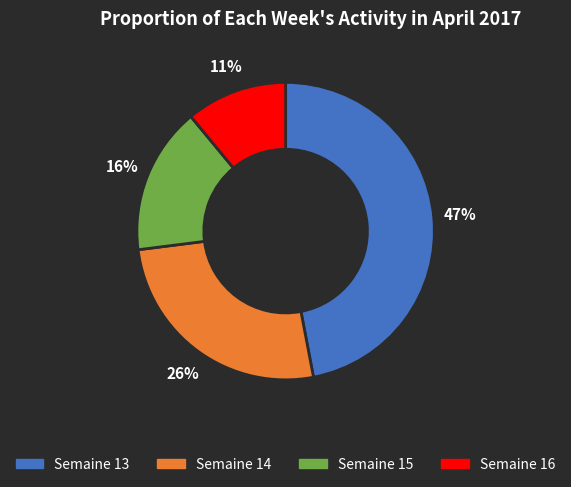

True or false: Semaine 15 accounts for 16% of the total.

True